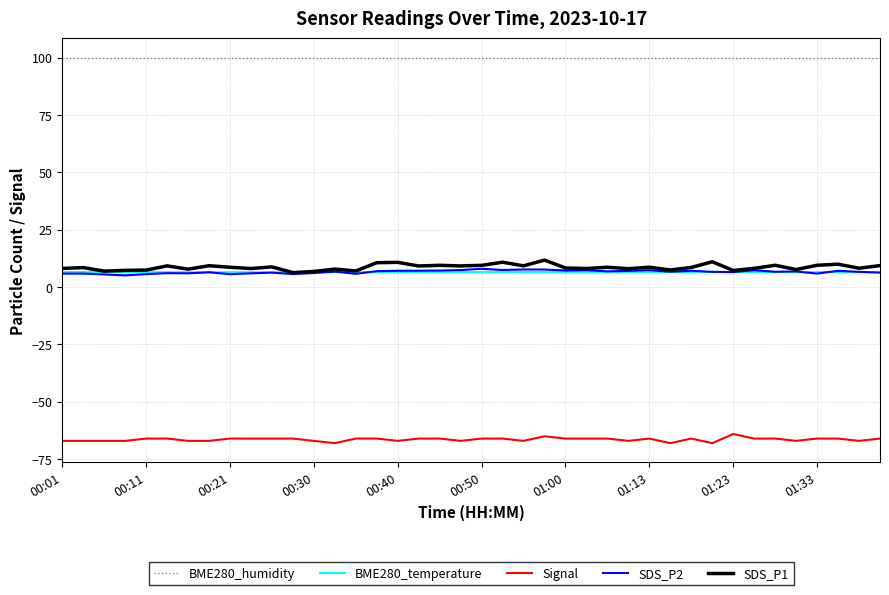

True or false: SDS_P2 and BME280_humidity intersect in this chart.

False